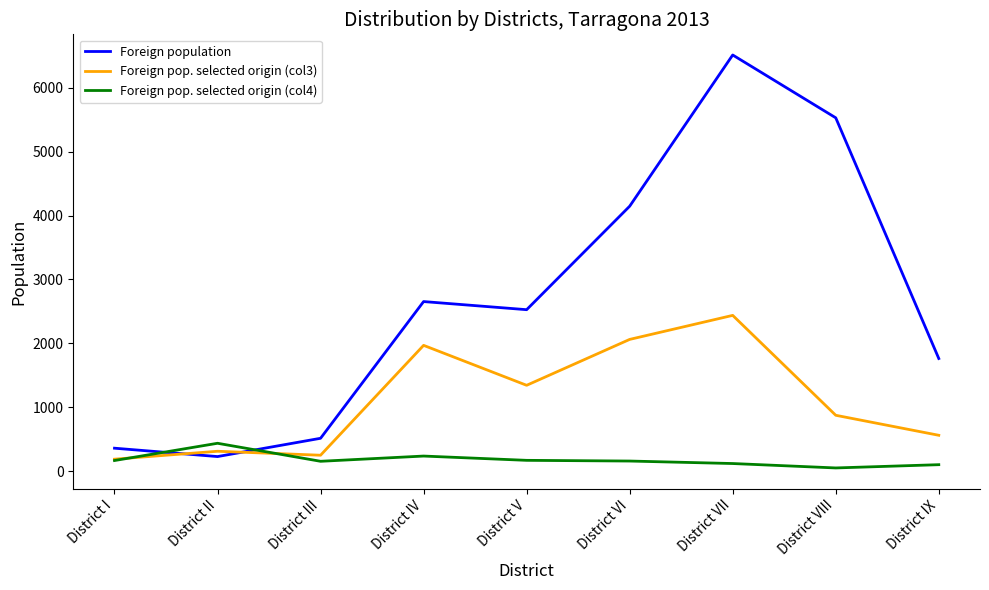

After their last crossing, which series has the higher values: Foreign population or Foreign pop. selected origin (col4)?

Foreign population